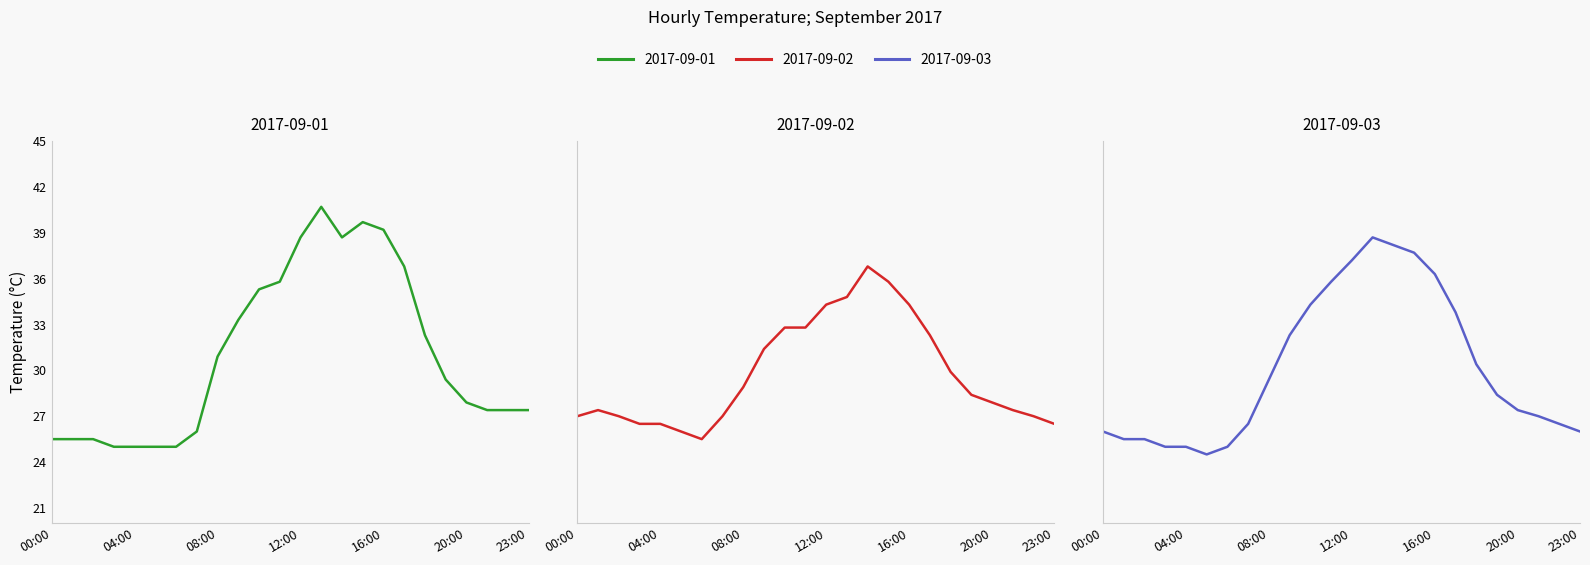

Rank the series at 00:00 from lowest to highest value.

2017-09-01, 2017-09-03, 2017-09-02